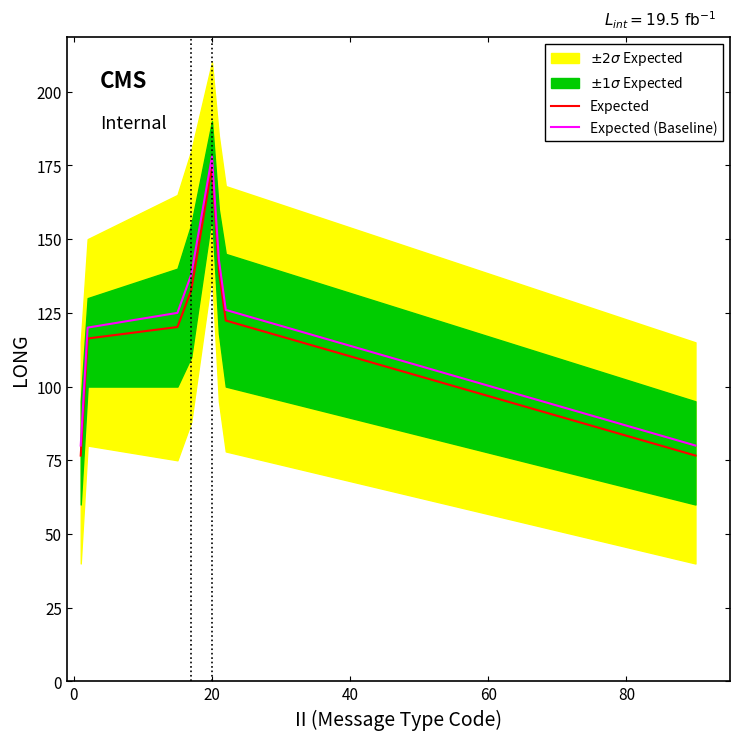

What is the lowest value of the Expected series?

76.6